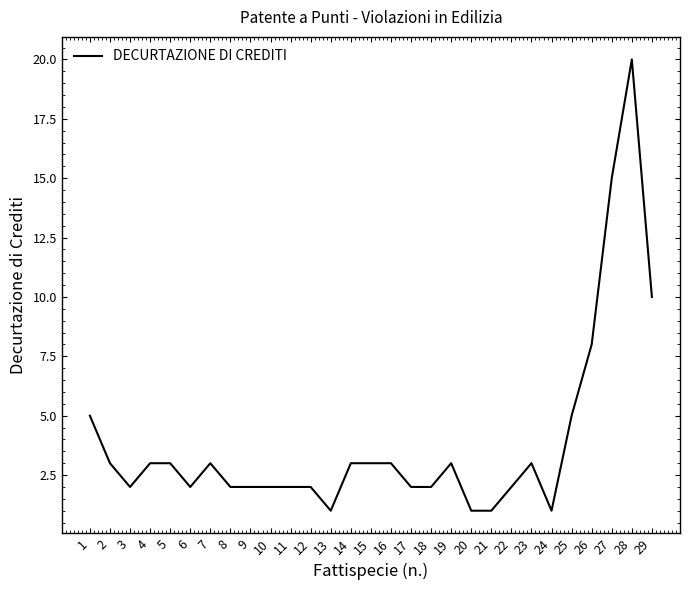

Where does the data first go above 3?

1